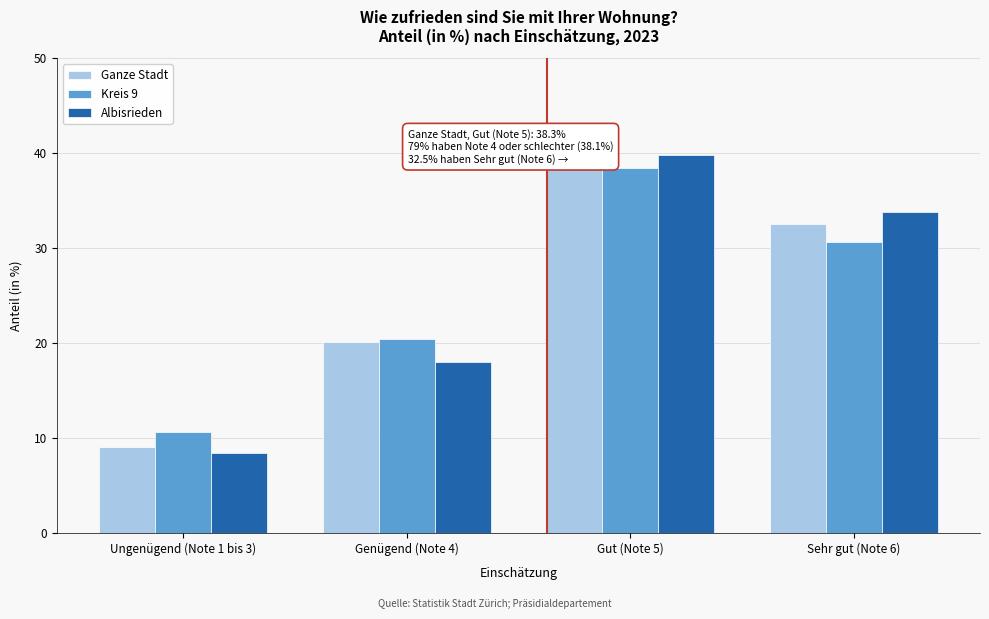

Reading left to right, list all the values displayed in this chart.

Ganze Stadt: Ungenügend (Note 1 bis 3)=9.0	Genügend (Note 4)=20.1	Gut (Note 5)=38.3	Sehr gut (Note 6)=32.5
Kreis 9: Ungenügend (Note 1 bis 3)=10.6	Genügend (Note 4)=20.4	Gut (Note 5)=38.4	Sehr gut (Note 6)=30.6
Albisrieden: Ungenügend (Note 1 bis 3)=8.4	Genügend (Note 4)=18.0	Gut (Note 5)=39.8	Sehr gut (Note 6)=33.8